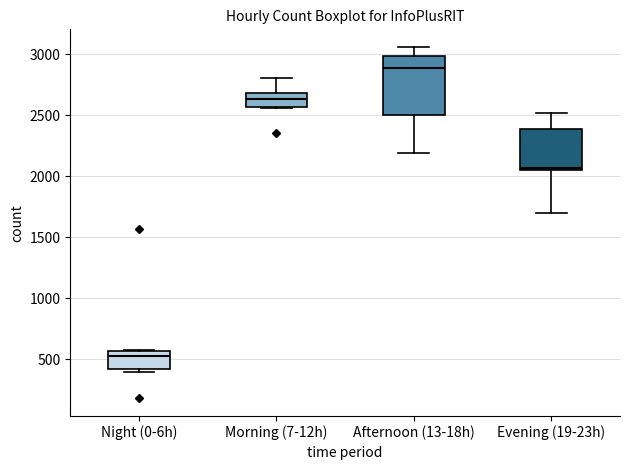

Which box's median line is the highest?

Afternoon (13-18h)